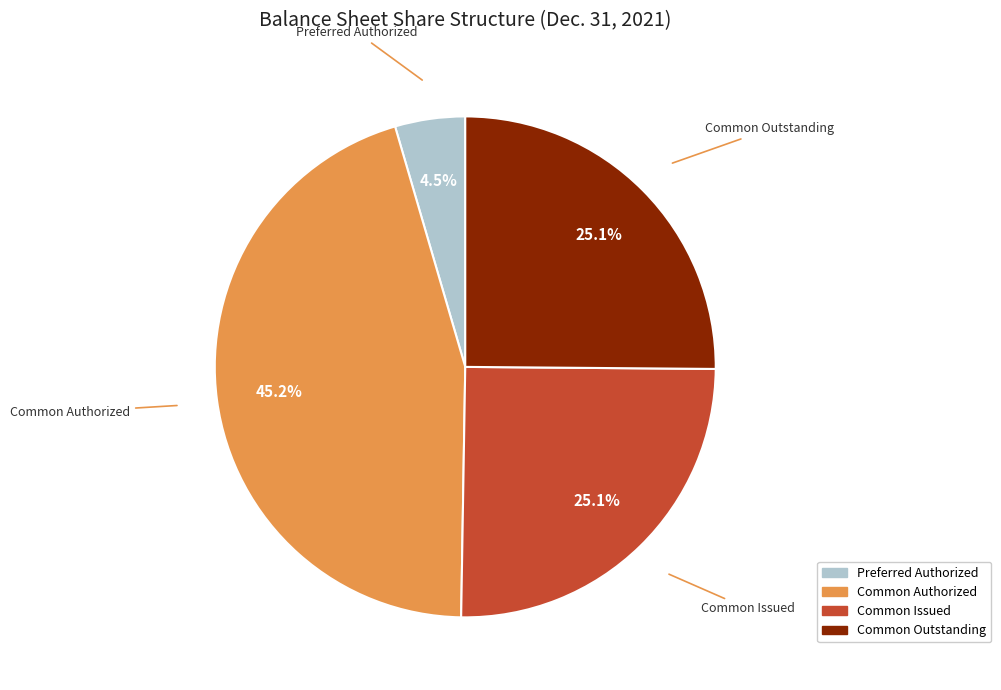

Is there a majority slice in this chart?

No